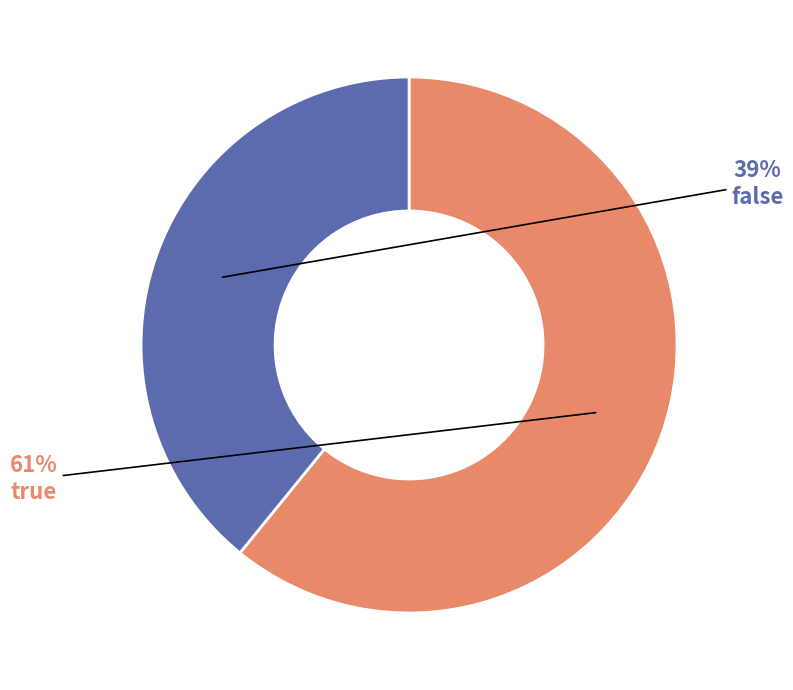

To the nearest percent, what is the average slice percentage?

50%